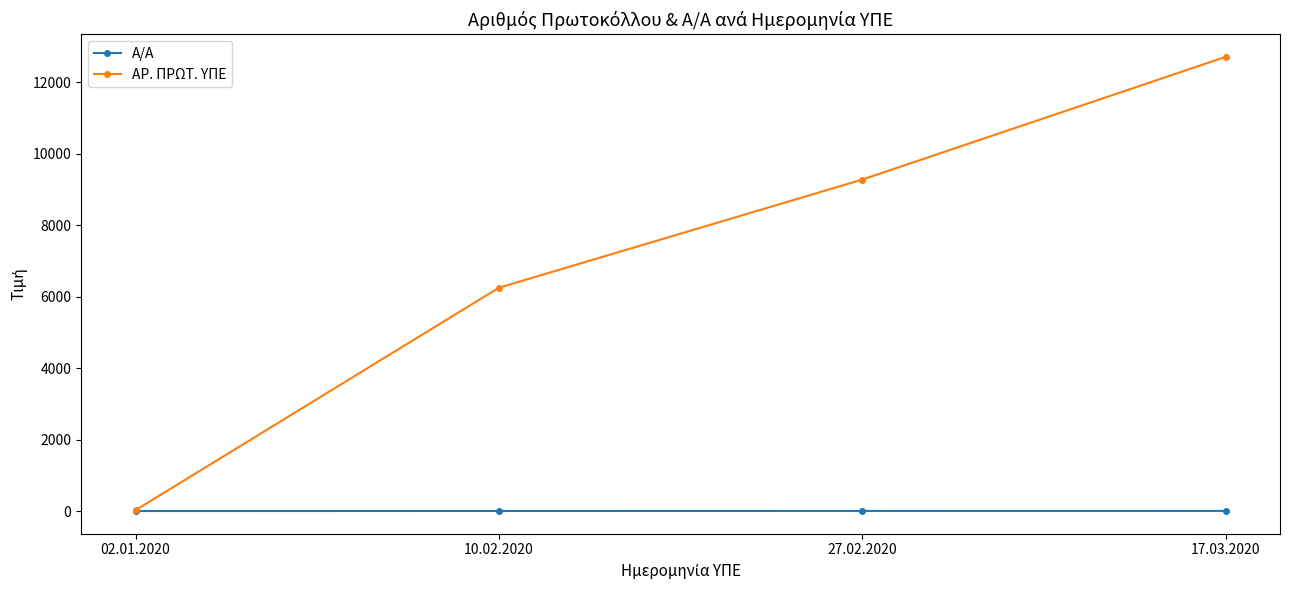

Which series has the widest spread of values?

ΑΡ. ΠΡΩΤ. ΥΠΕ